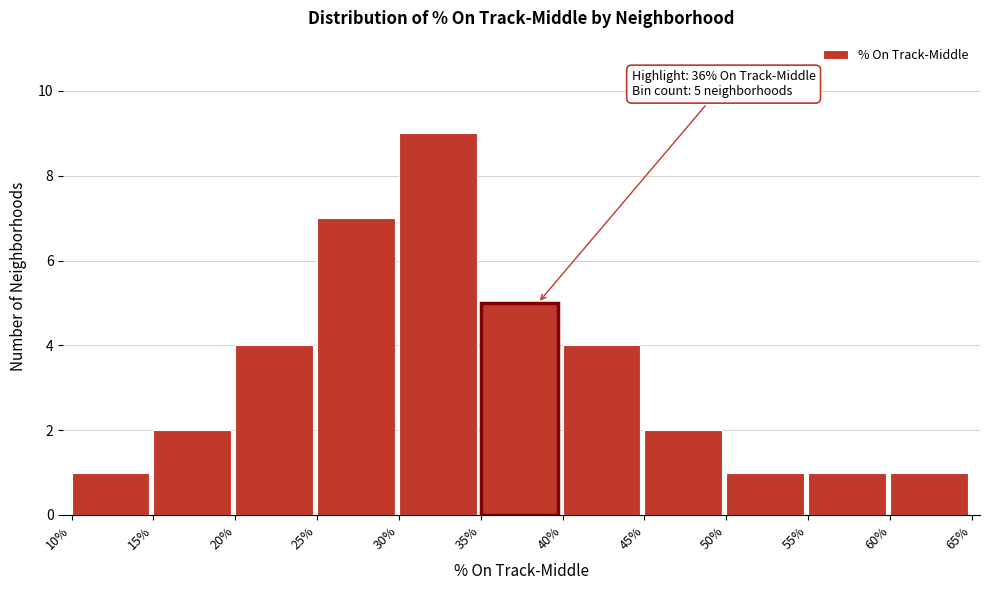

Reading right to left, list all the values displayed in this chart.

60%=1	55%=1	50%=1	45%=2	40%=4	35%=5	30%=9	25%=7	20%=4	15%=2	10%=1